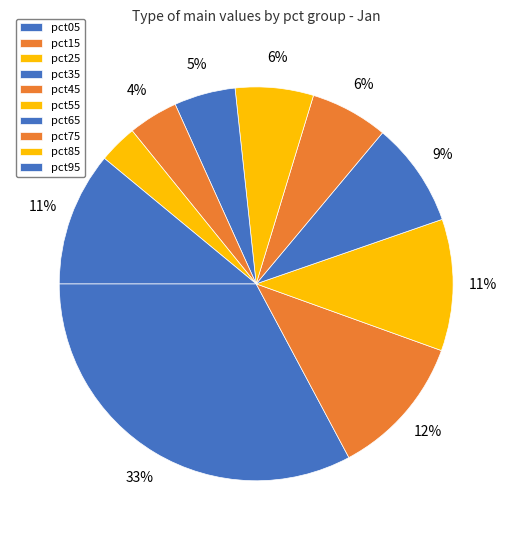

Count the number of slices in the pie.

10